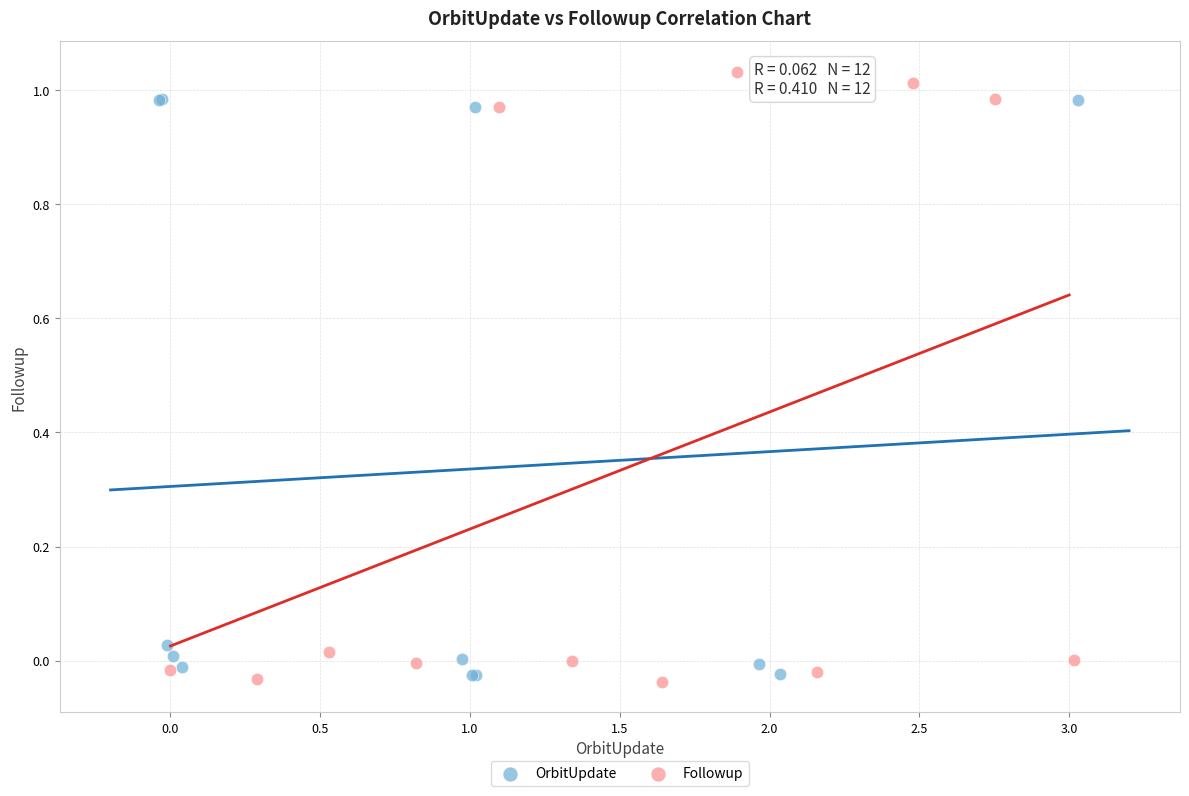

Which series contains the highest Y value?

Followup